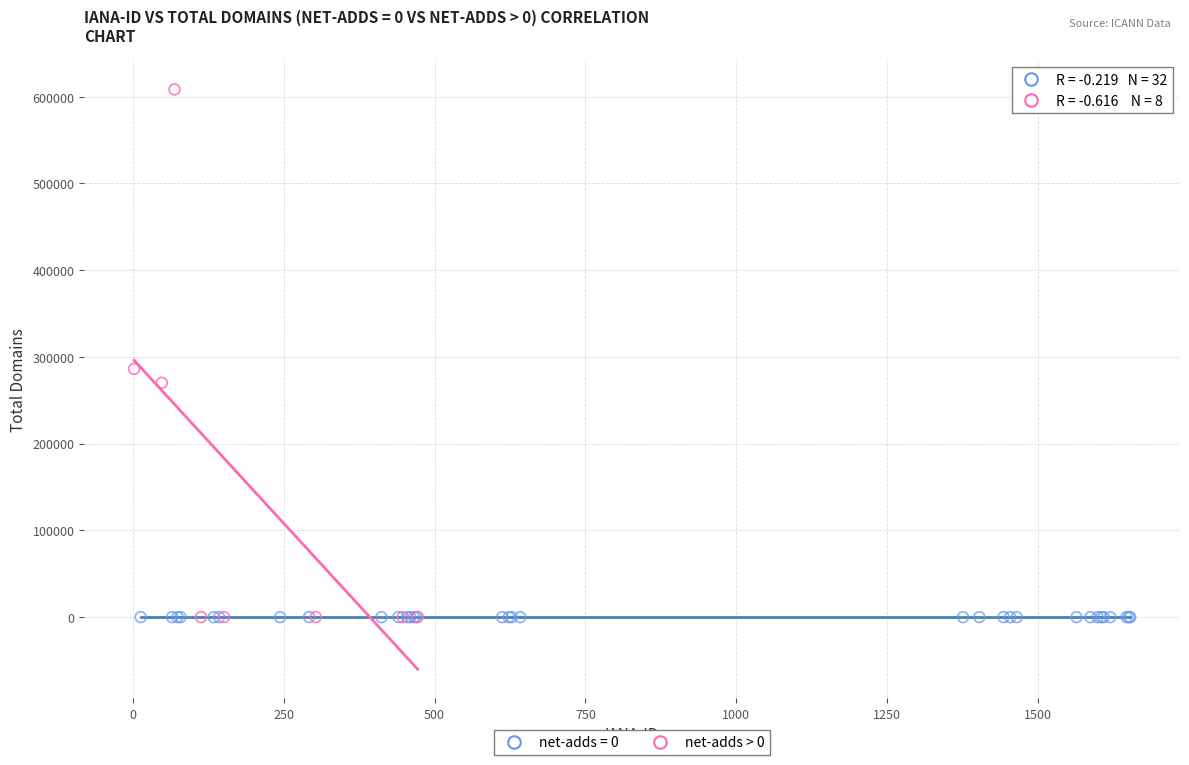

Which series reaches the maximum Y coordinate?

net-adds > 0